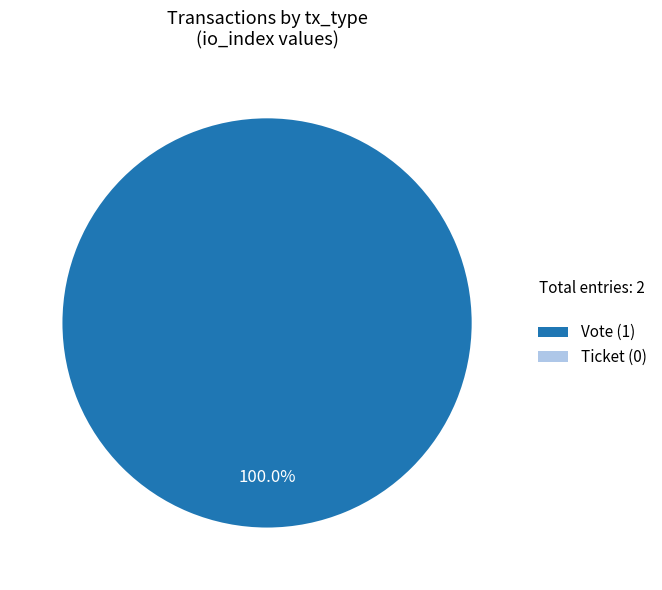

Does any single category account for the majority?

Yes